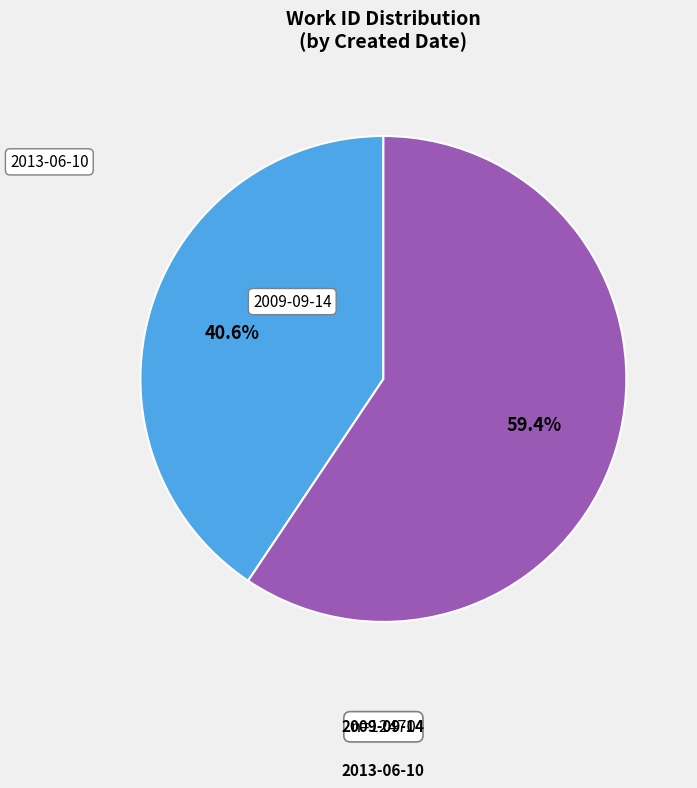

Rank the categories by value from lowest to highest.

2009-09-14, 2013-06-10